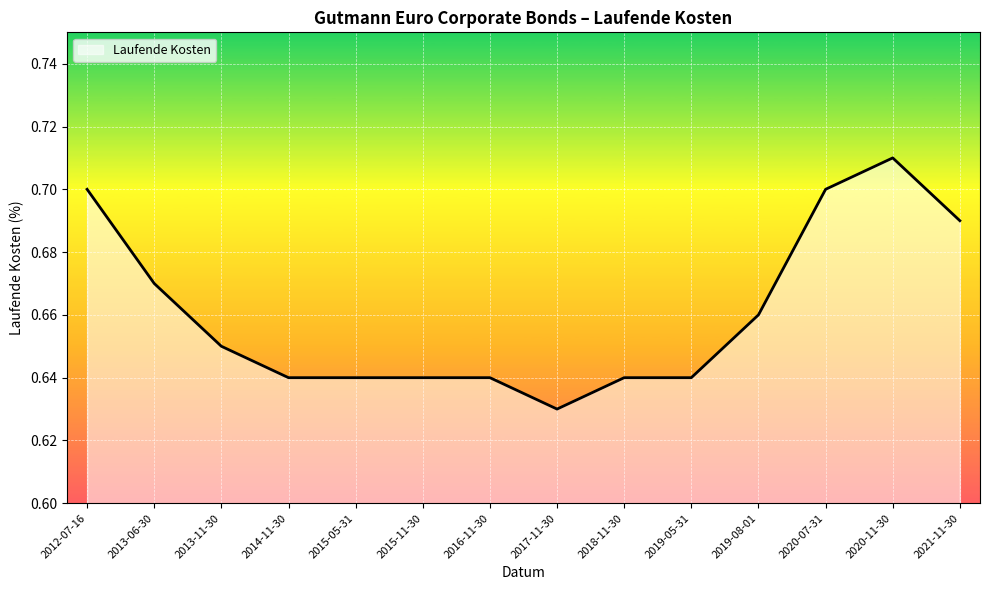

What position from the left is 2020-11-30?

13